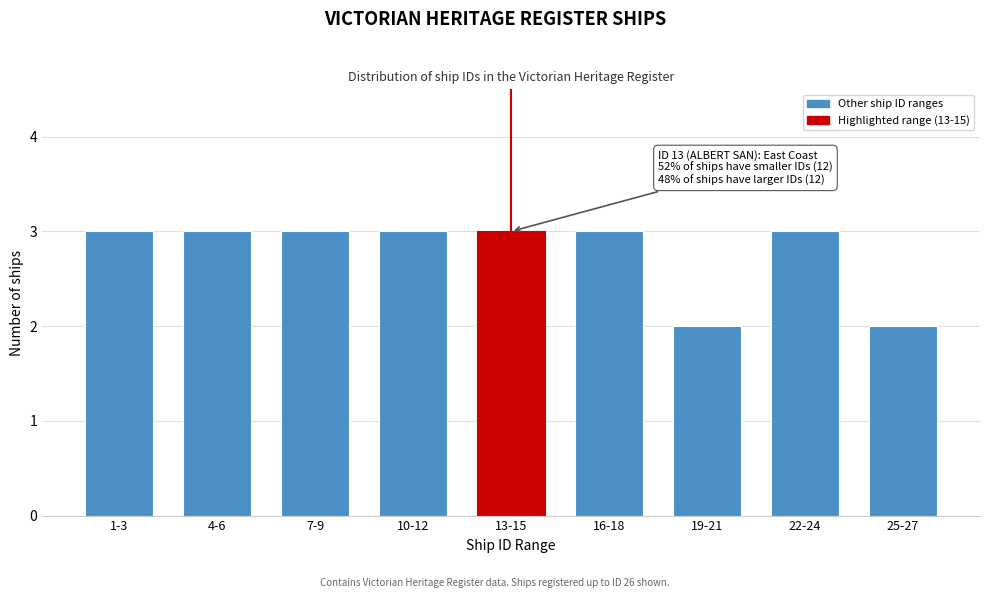

Reading right to left, transcribe all the data shown in this chart.

2	3	2	3	3	3	3	3	3